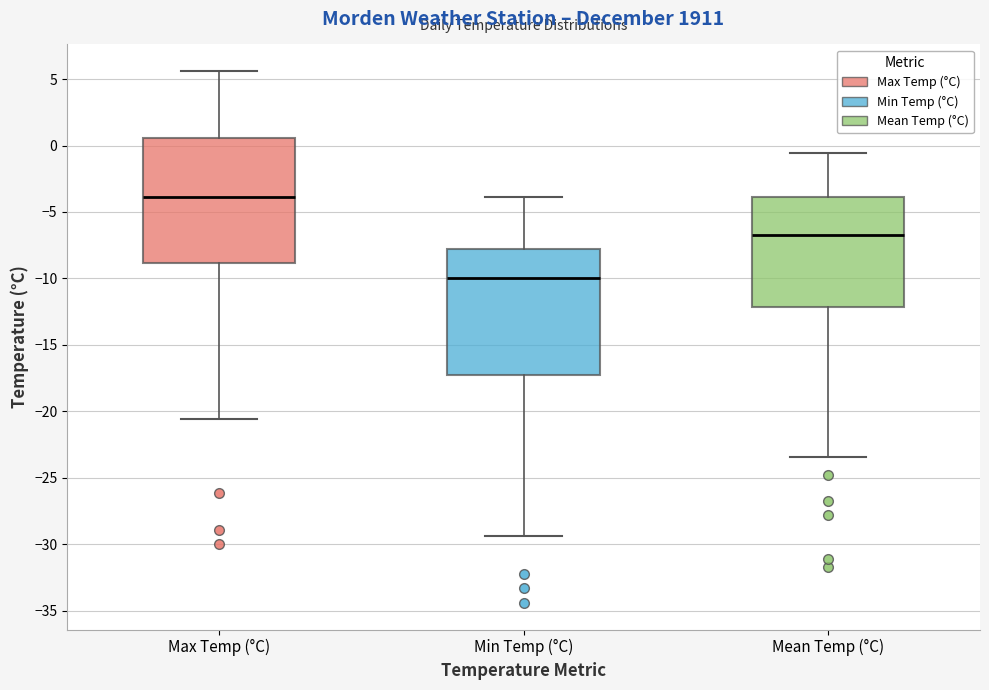

Reading left to right, transcribe this box plot: for each box, give where its median line is, the range the box spans, and where its two whiskers end, as read against the y-axis. The values are not printed on the chart, so give them approximately, as read against the axis.

Max Temp (°C): median -4.0, box -9.0 to 0.5, whiskers -20.5 to 5.5
Min Temp (°C): median -10.0, box -17.0 to -8.0, whiskers -29.5 to -4.0
Mean Temp (°C): median -6.5, box -12.0 to -4.0, whiskers -23.5 to -0.5